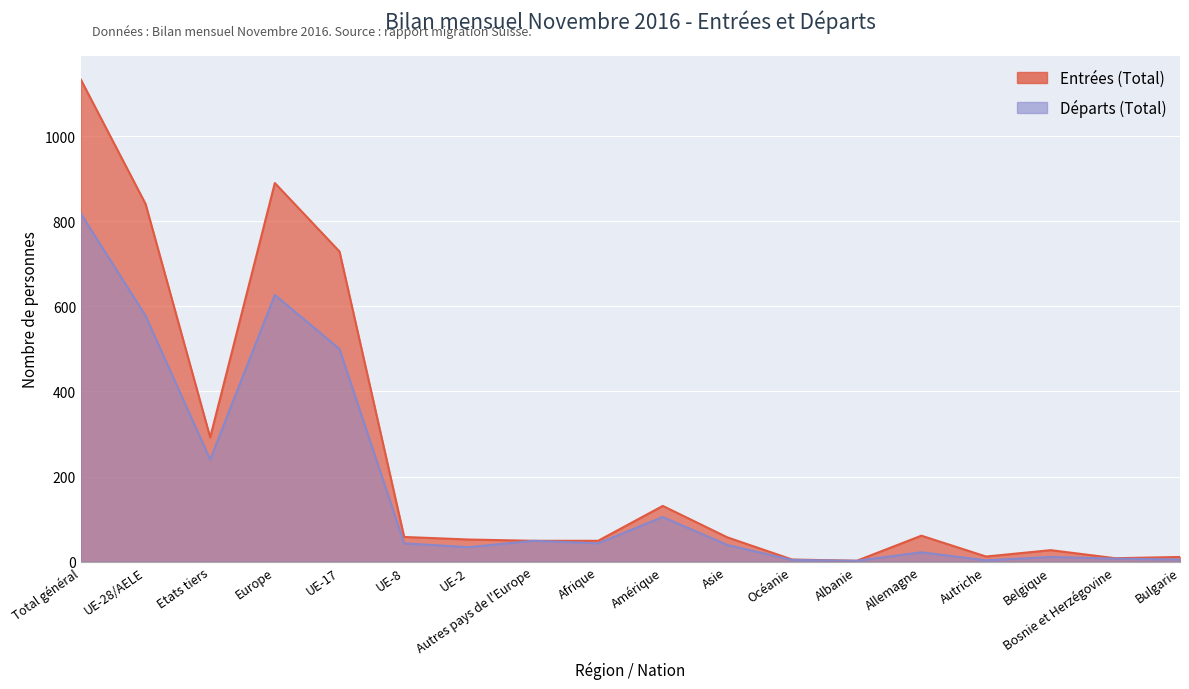

Where does the Entrées (Total) series first go above 57?

Total général